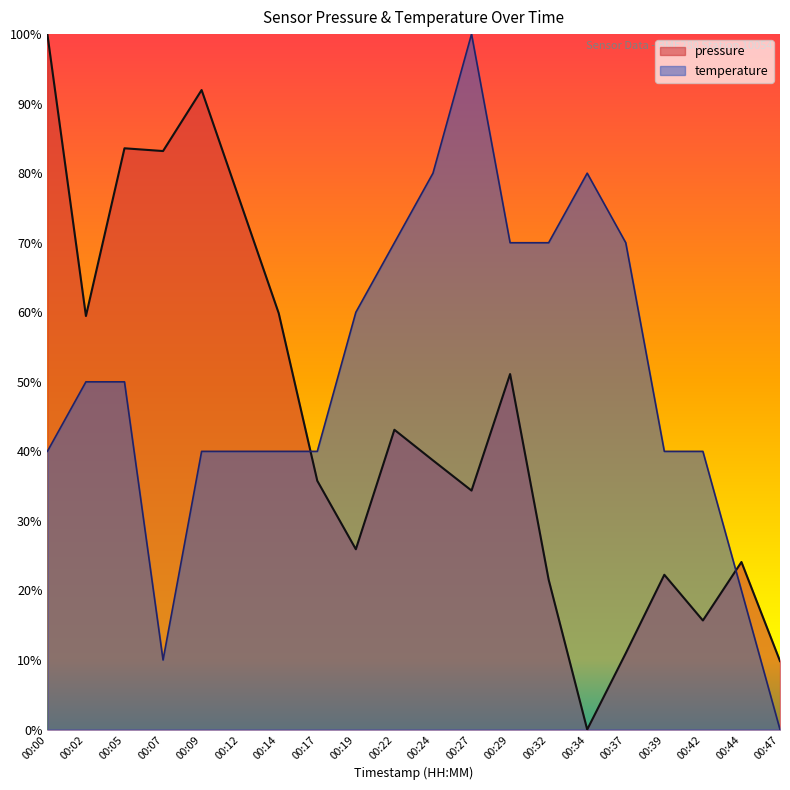

At which category does pressure reach its first local valley?

00:02